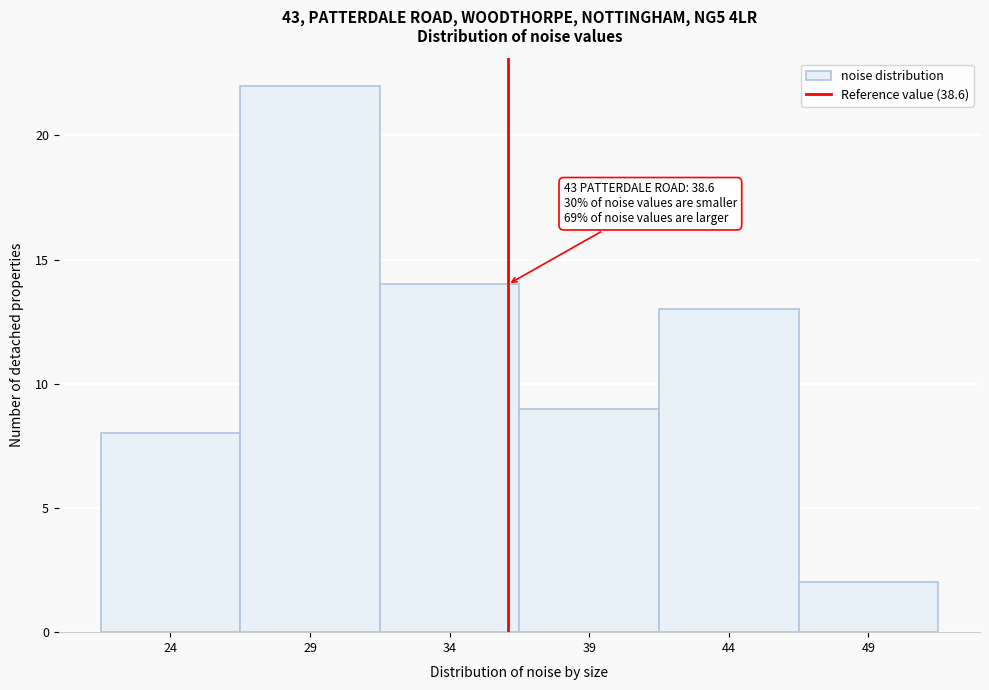

Reading left to right, list all the values displayed in this chart.

24=8	29=22	34=14	39=9	44=13	49=2